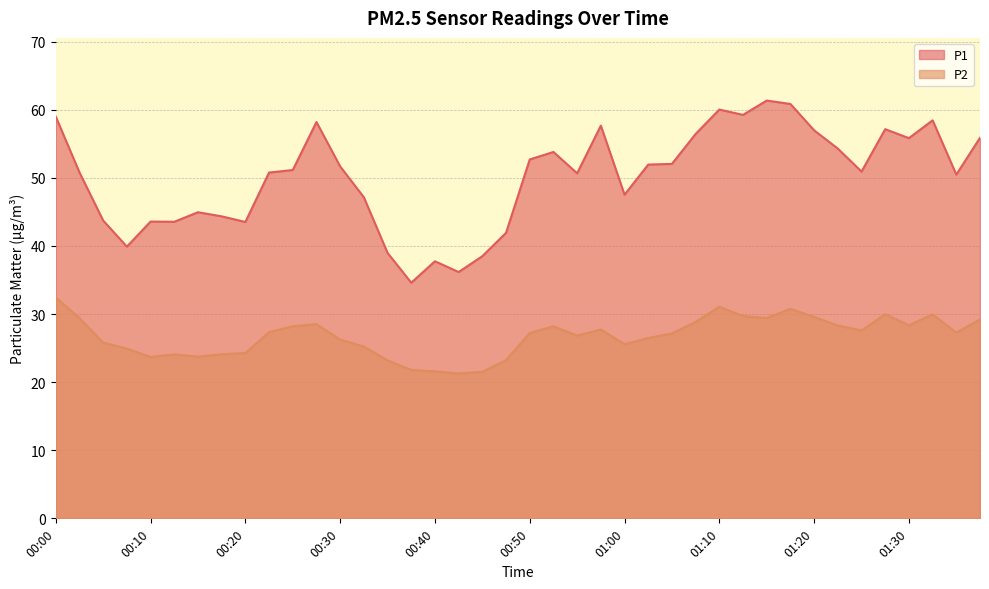

How many lines are shown in the chart?

2